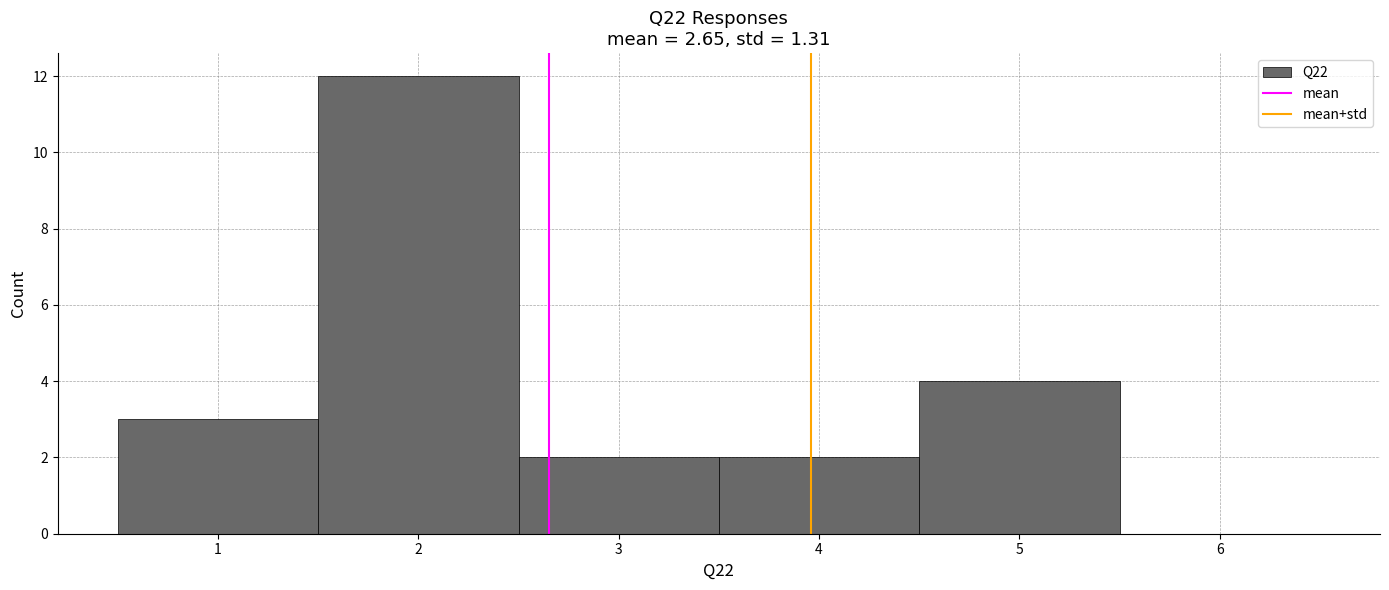

Reading left to right, transcribe this chart: for each bar, give the range it covers on the x-axis and its height. The values are not printed on the chart, so give them approximately, as read against the axis.

0.5 to 1.5: 3
1.5 to 2.5: 12
2.5 to 3.5: 2
3.5 to 4.5: 2
4.5 to 5.5: 4
5.5 to 6.5: 0